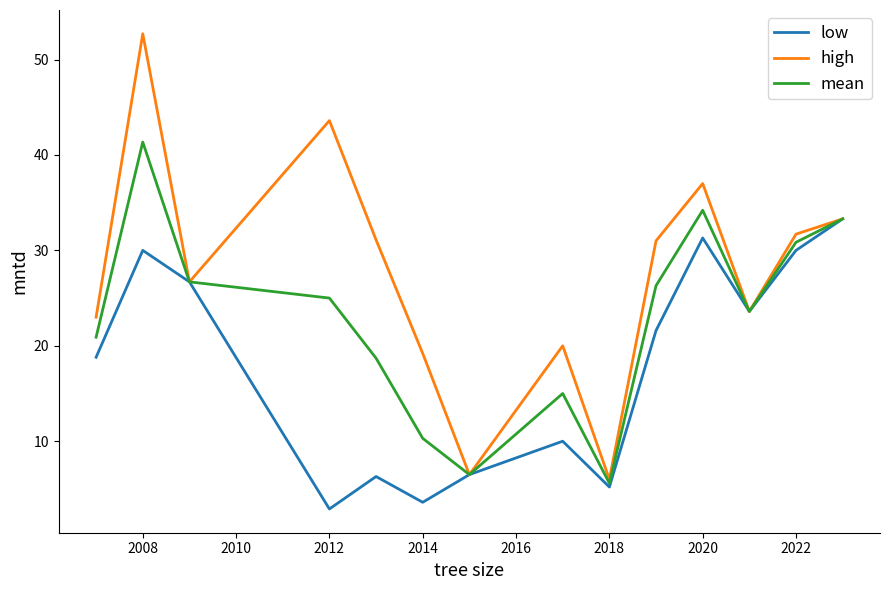

Which series has the largest total across all categories?

high